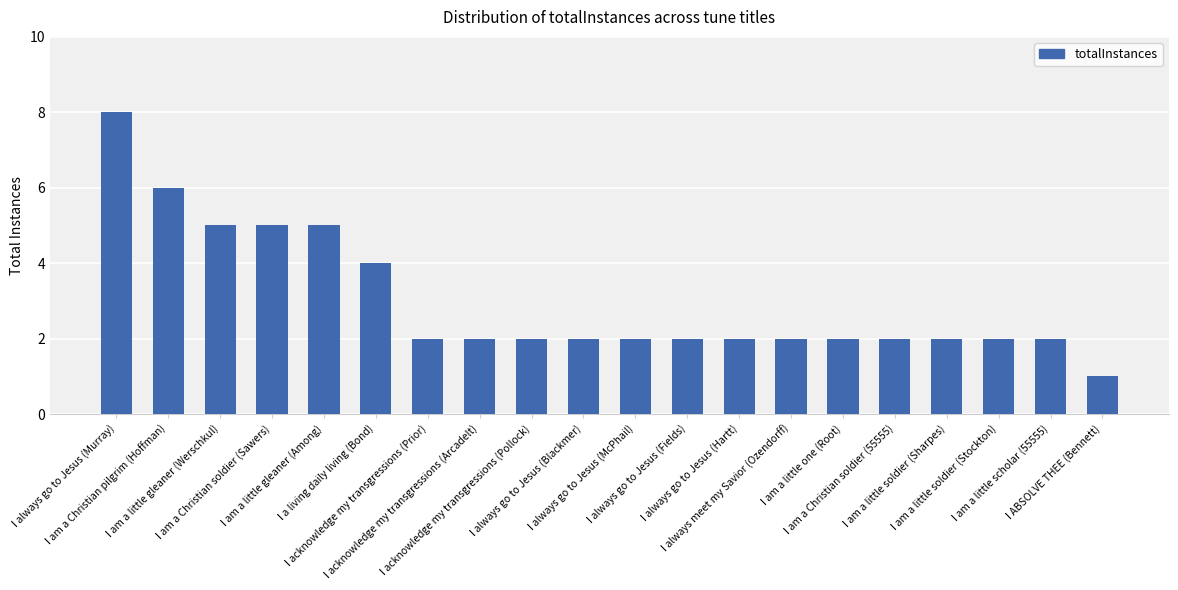

What is the value of the 8th bar from the left?

2